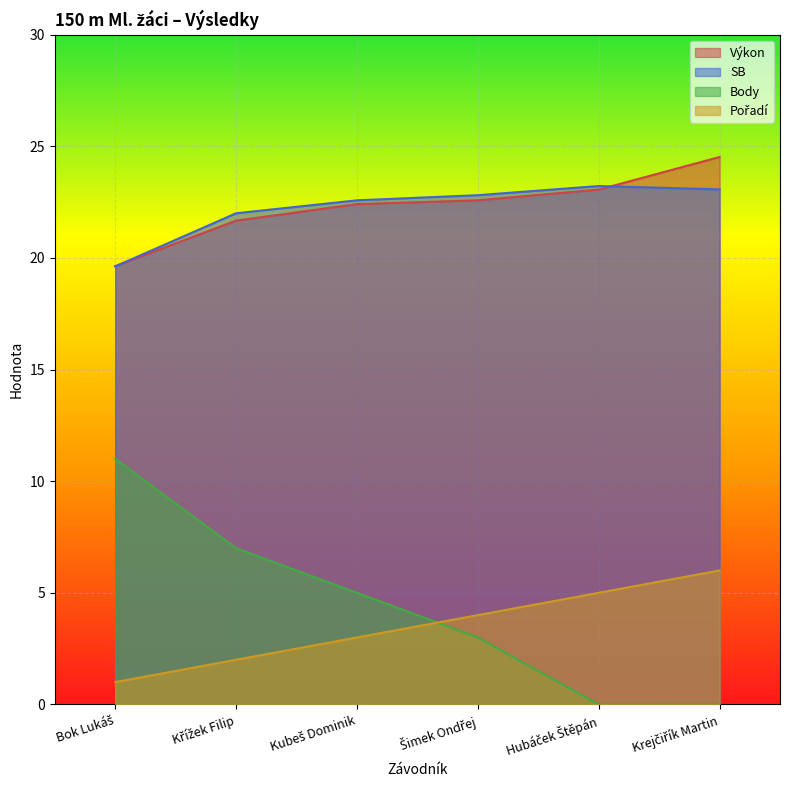

How many lines are shown in the chart?

4